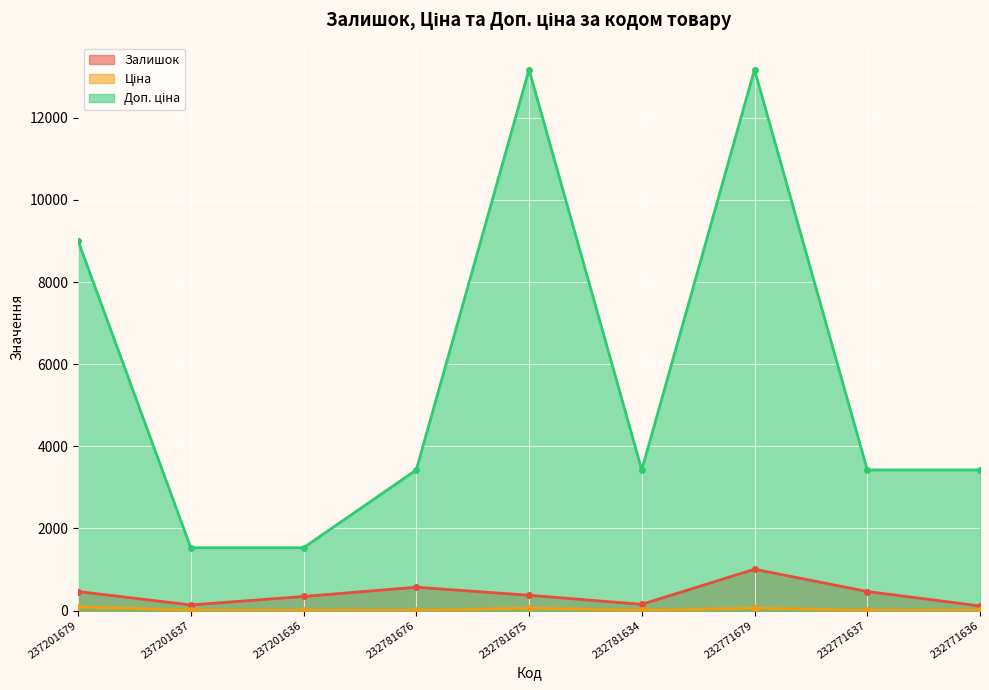

What is the total value across all series at 232771636?

3554.2